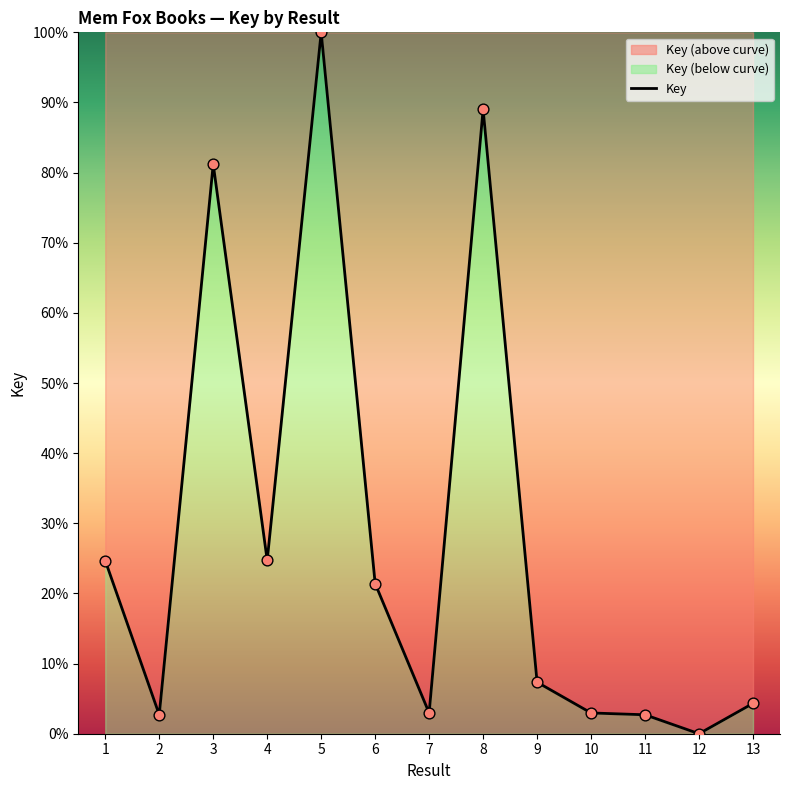

What is the change in value from 5 to 13?

-95.7